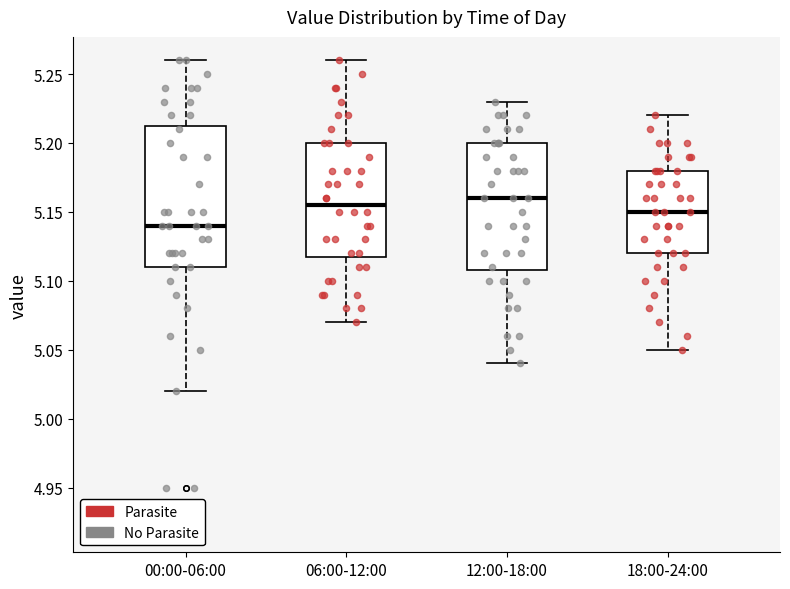

Comparing the boxes themselves (not the whiskers), which one is the tallest?

00:00-06:00